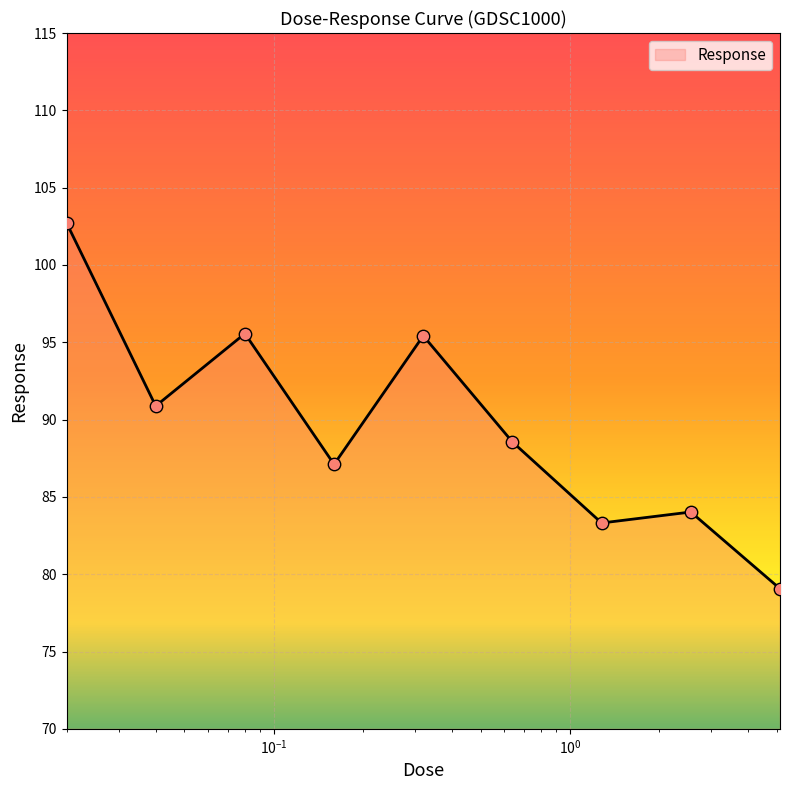

What is the difference between the maximum and minimum values?

23.7